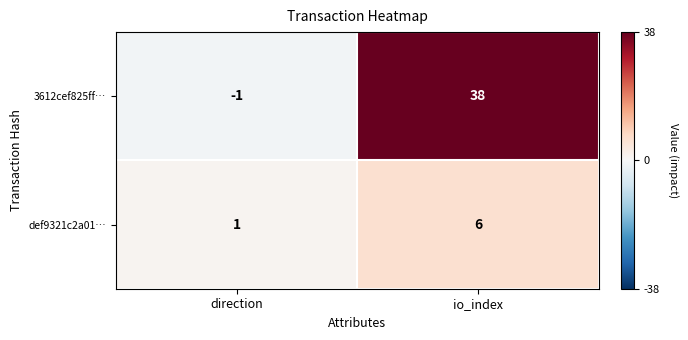

Where is def9321c2a01… nearest to the value 3?

direction